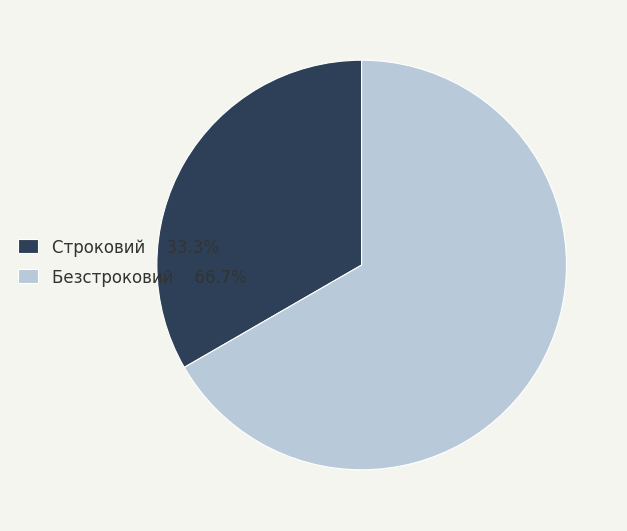

Approximately how many times larger is the value at Безстроковий 66.7% compared to Строковий 33.3%?

2.0